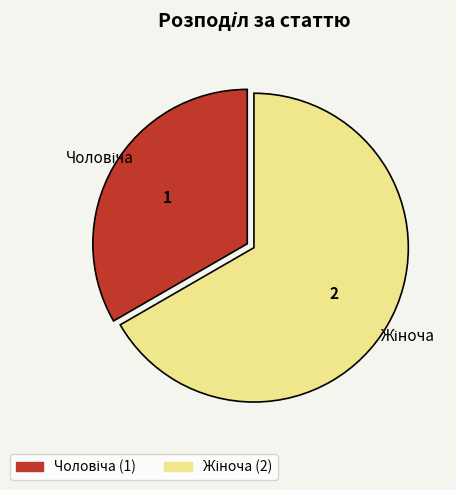

Does any single category account for the majority?

Yes